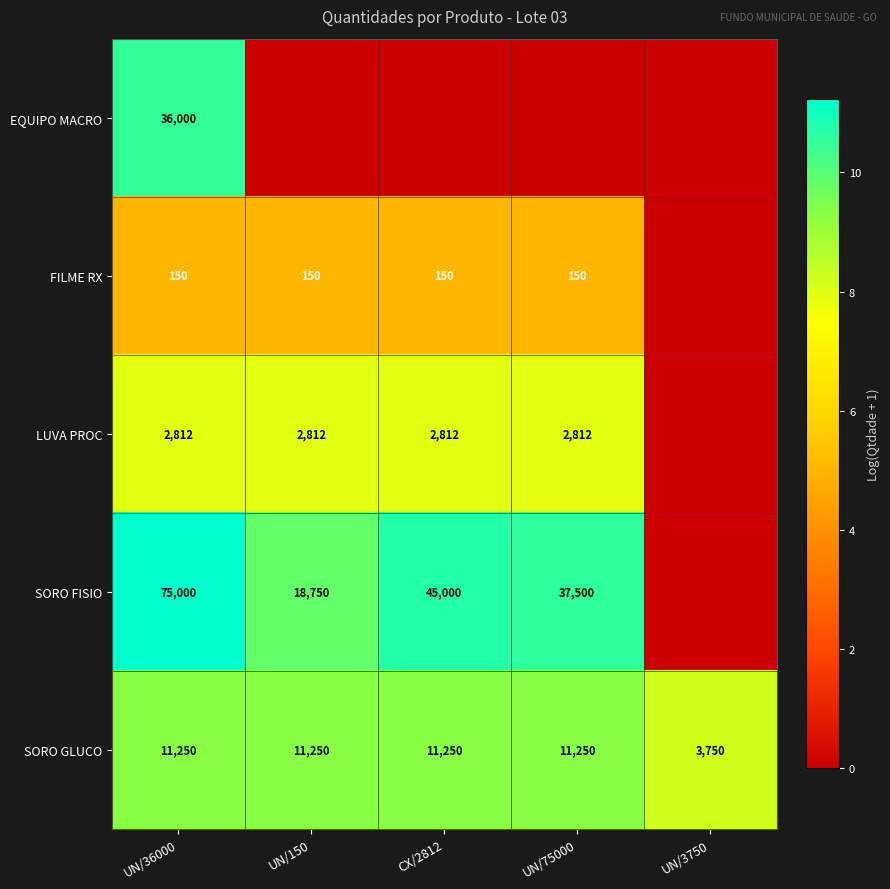

Is the value of SORO GLUCO at UN/36000 greater than the value of SORO FISIO at UN/36000?

No